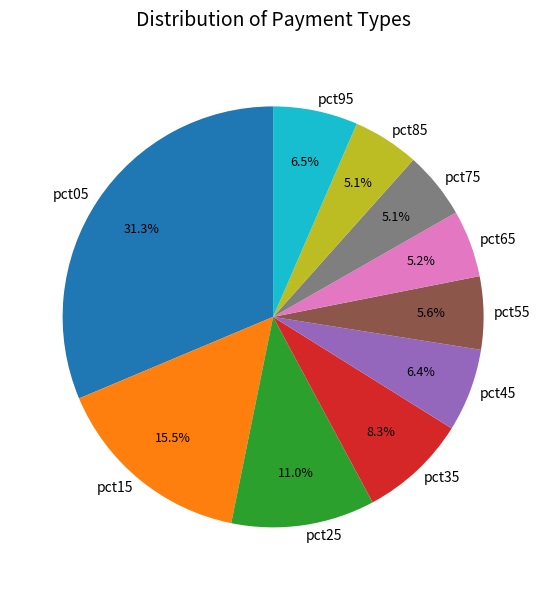

Does any single category account for the majority?

No